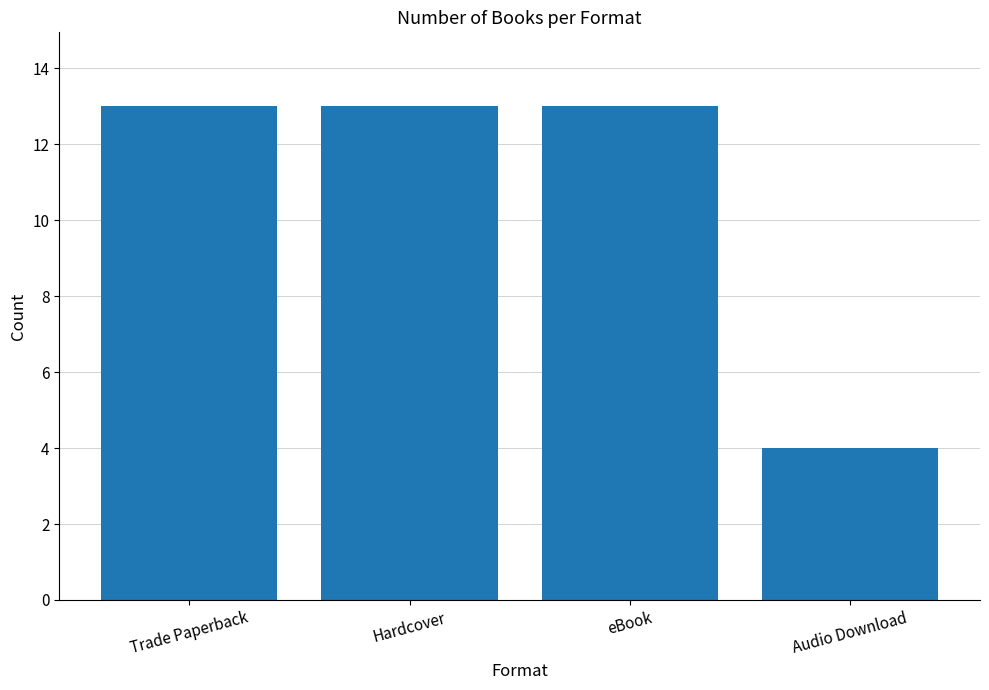

How many data points does each series have?

4